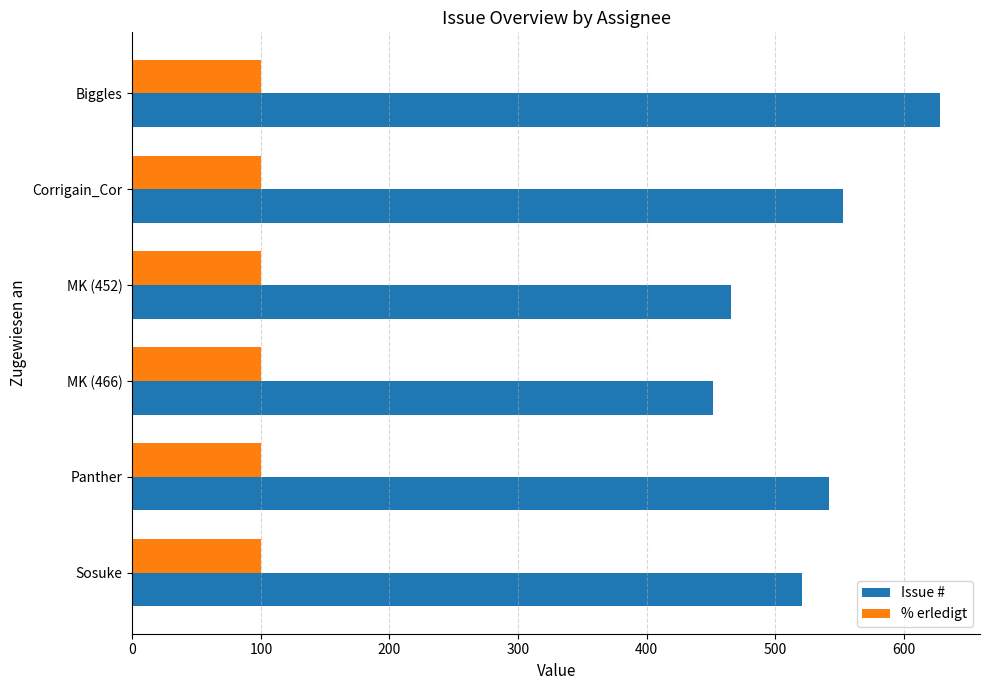

How many distinct data groups are displayed?

2